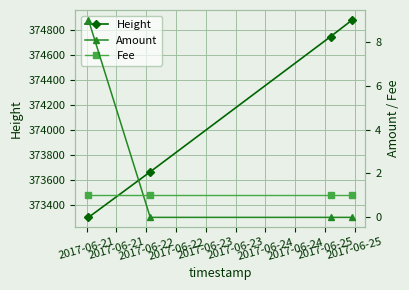

True or false: Height has more than 1 points higher than both neighbors.

False